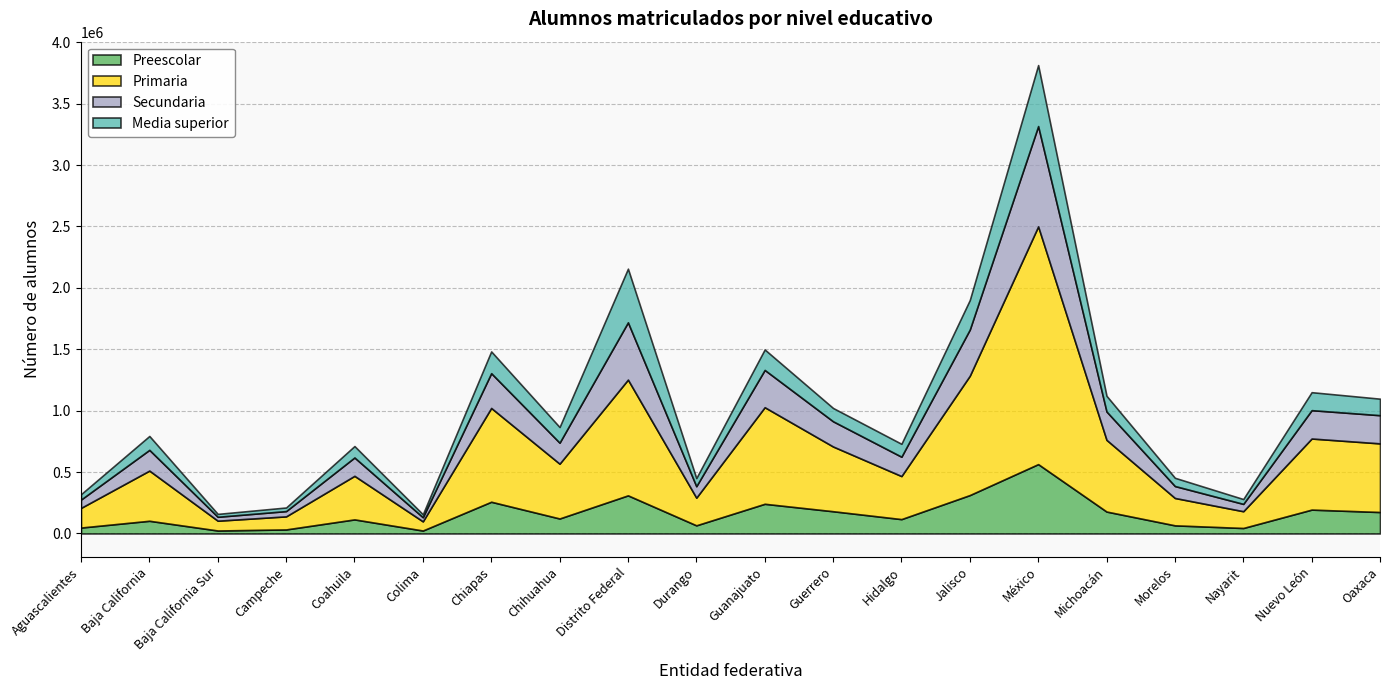

Which series has the largest range (max minus min)?

Primaria